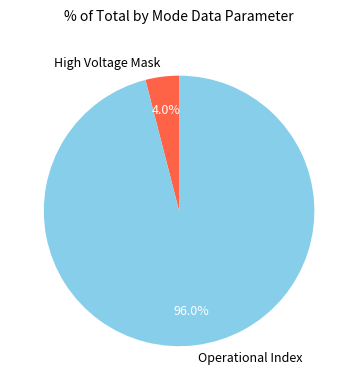

Rank the categories by value from highest to lowest.

Operational Index, High Voltage Mask